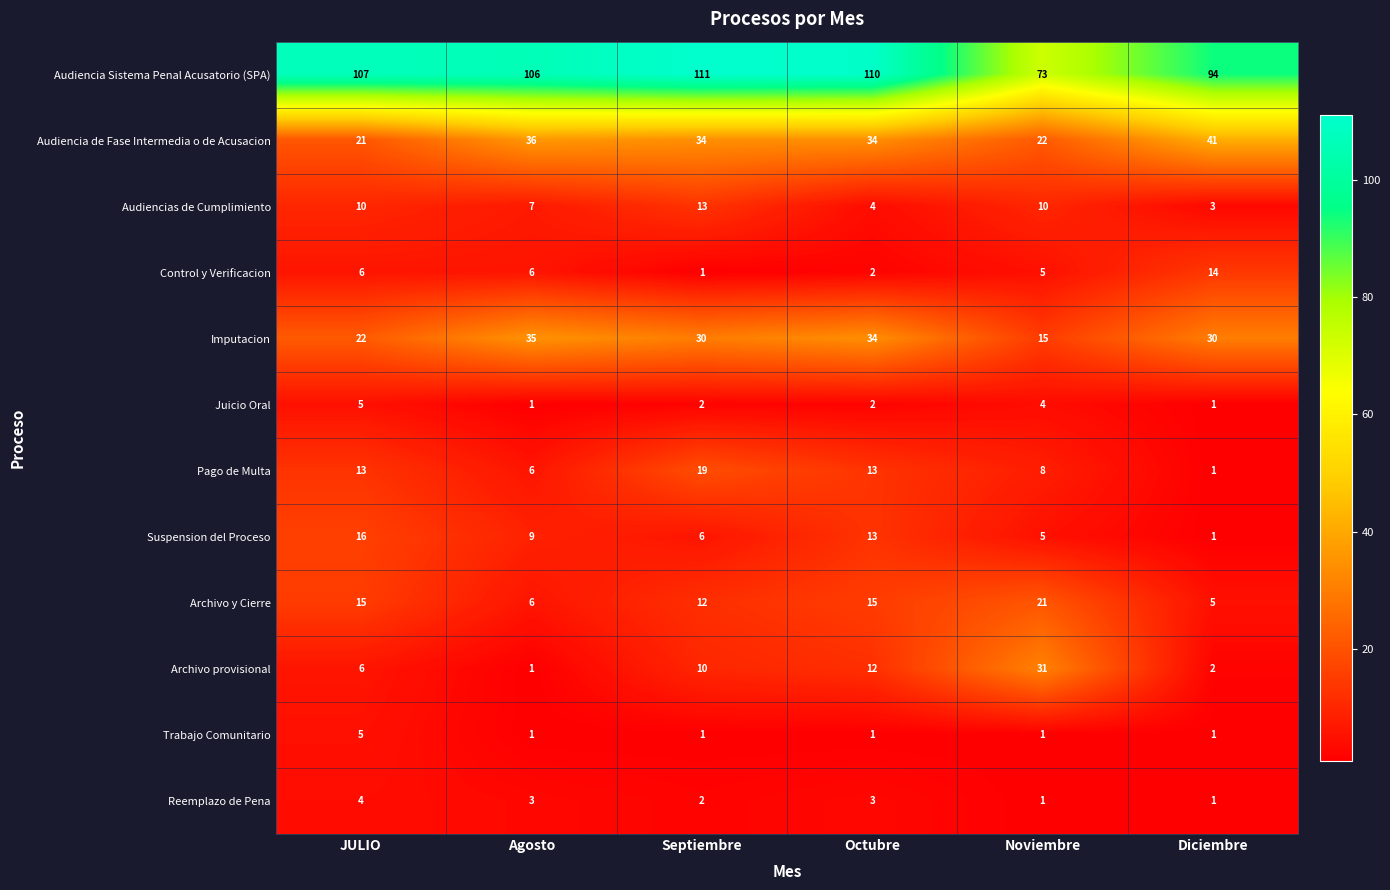

What is the sum of the Control y Verificacion values at Diciembre and Octubre?

16